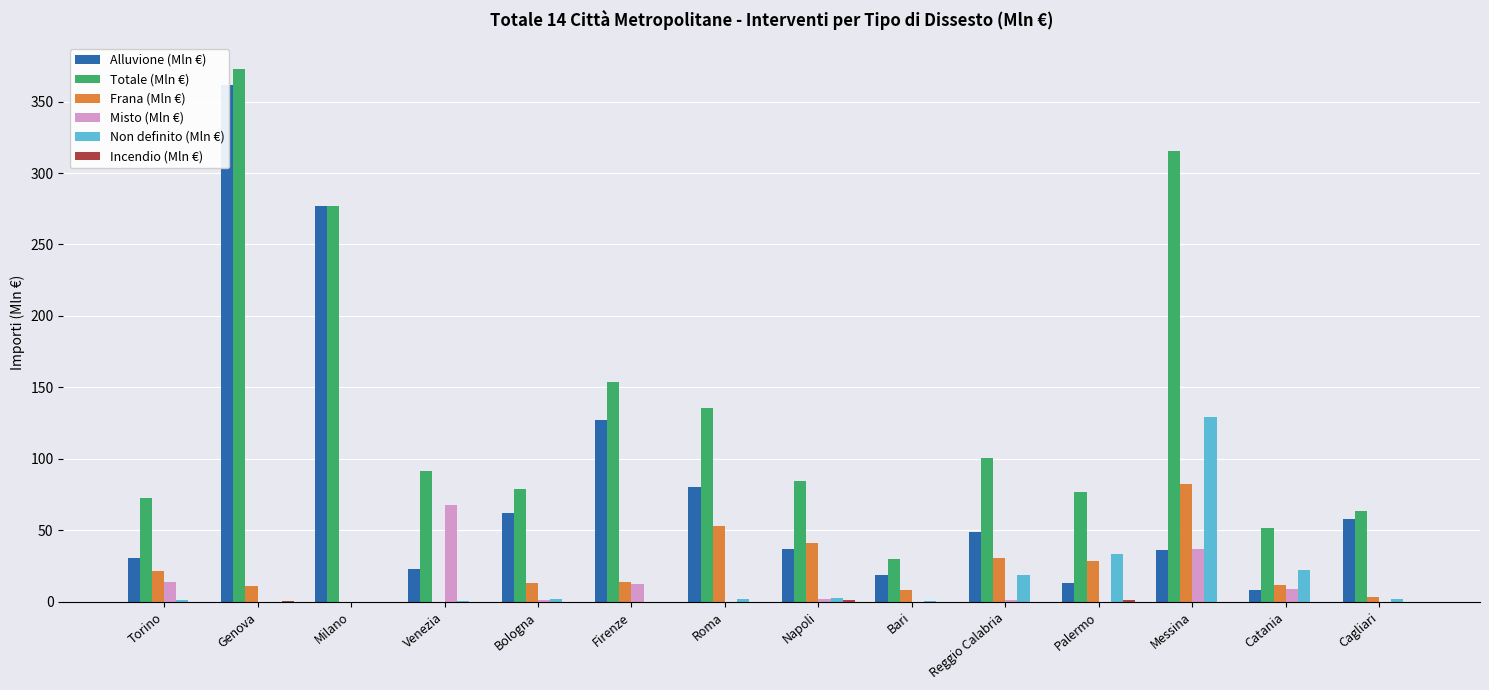

Is it true that Misto (Mln €) equals 0.0 at Palermo?

True